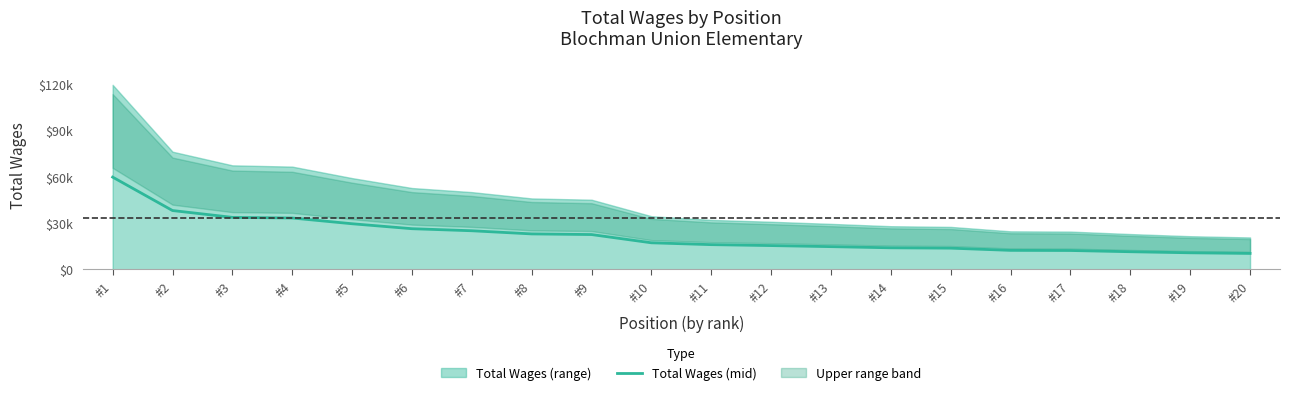

Count the number of values greater than 17183.

9